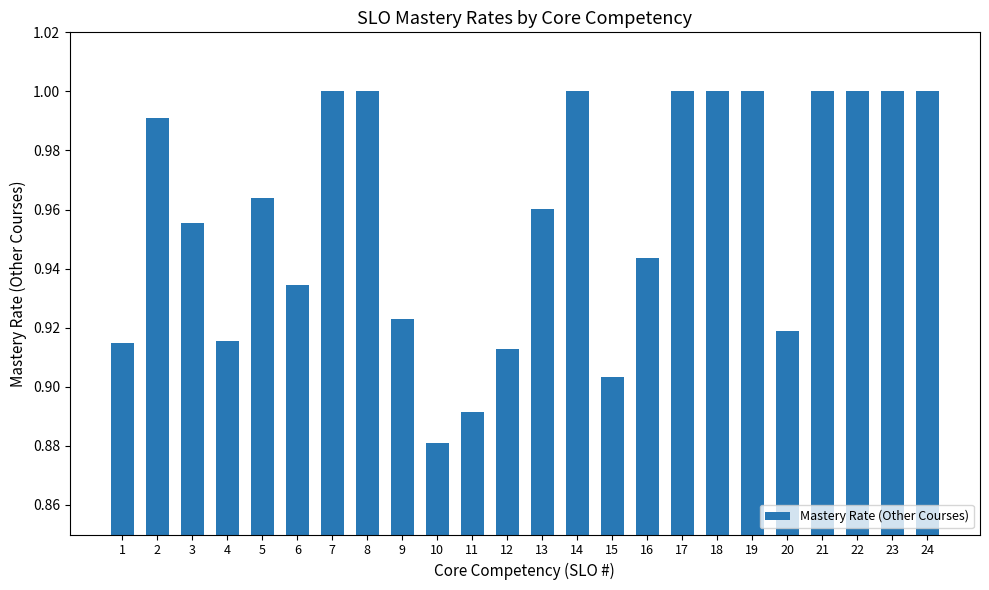

What is the change in value from 12 to 19?

+0.1